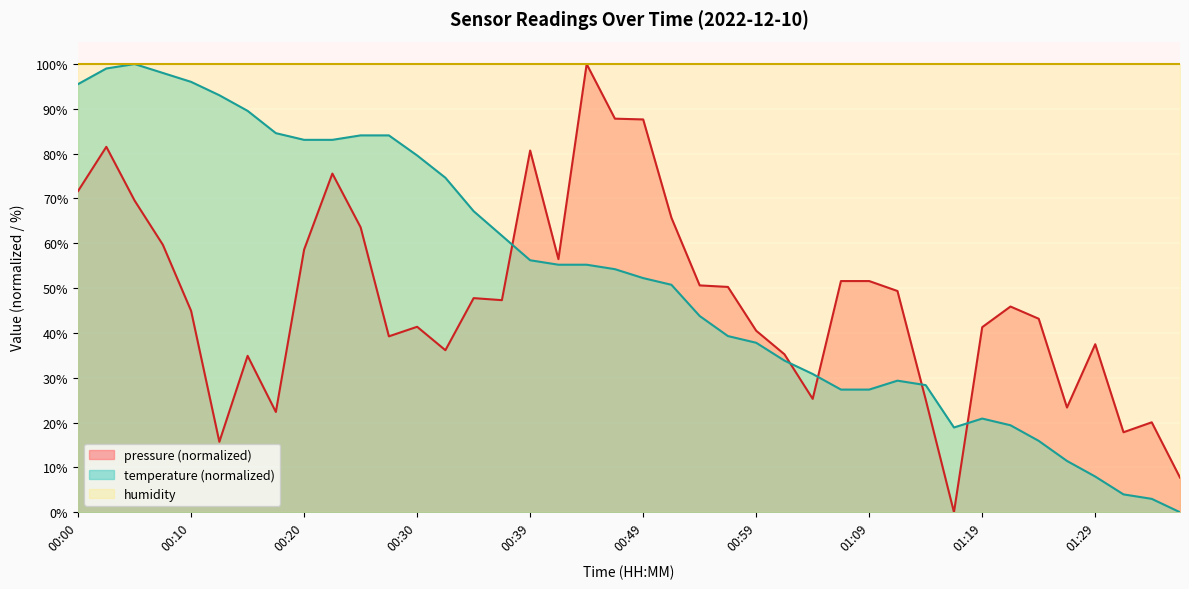

How many values are above zero?

39